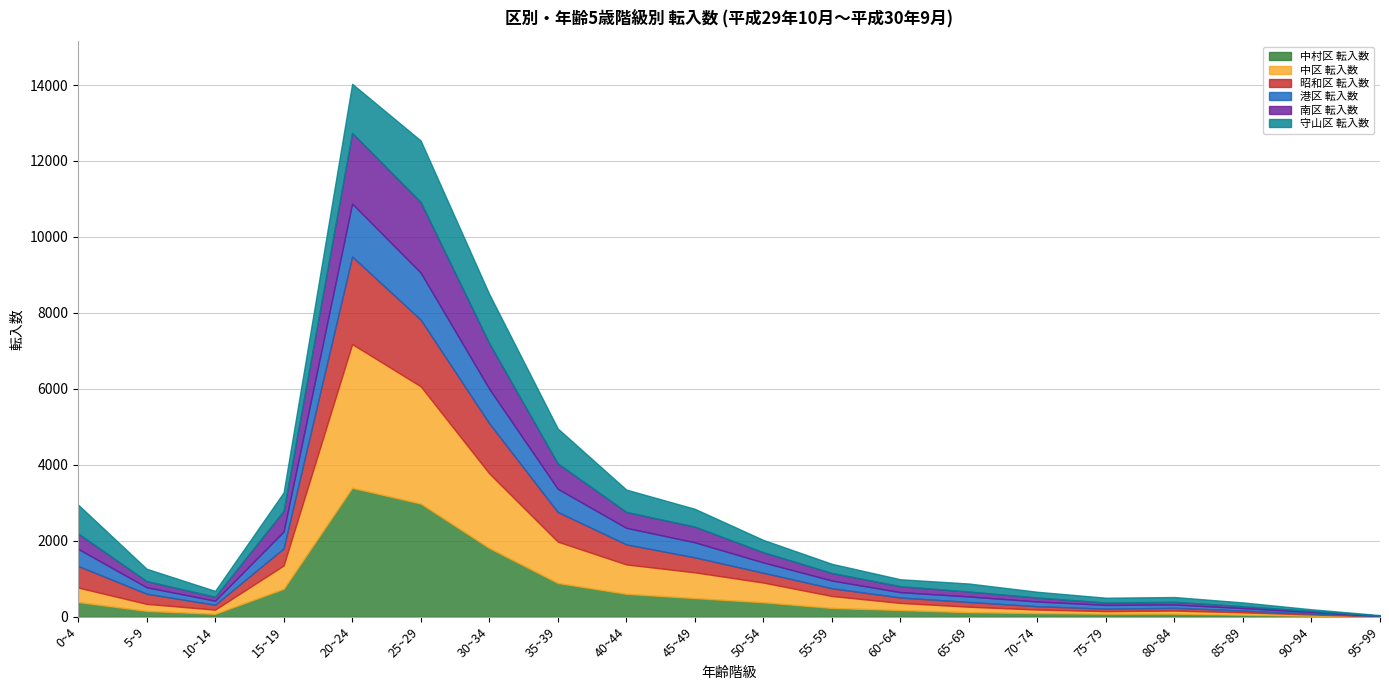

Is it true that 南区 転入数 equals 63 at 75~79?

True